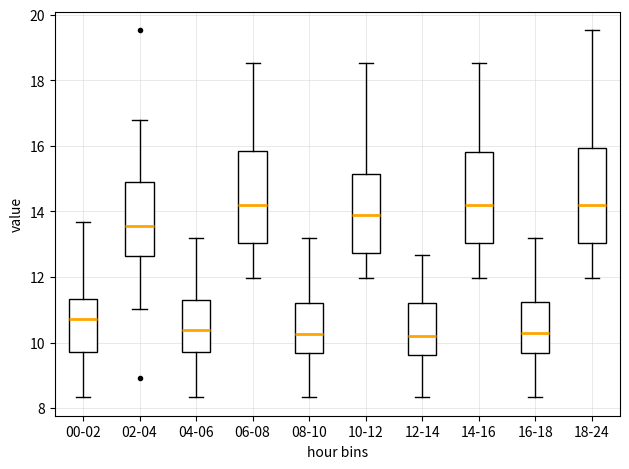

Reading left to right, read every box against the y-axis: the position of its median line, the range the box covers, and the ends of its whiskers. The values are not printed on the chart, so give them approximately, as read against the axis.

00-02: median 10.8, box 9.8 to 11.4, whiskers 8.4 to 13.6
02-04: median 13.6, box 12.6 to 15.0, whiskers 11.0 to 16.8
04-06: median 10.4, box 9.8 to 11.2, whiskers 8.4 to 13.2
06-08: median 14.2, box 13.0 to 15.8, whiskers 12.0 to 18.6
08-10: median 10.2, box 9.6 to 11.2, whiskers 8.4 to 13.2
10-12: median 14.0, box 12.8 to 15.2, whiskers 12.0 to 18.6
12-14: median 10.2, box 9.6 to 11.2, whiskers 8.4 to 12.6
14-16: median 14.2, box 13.0 to 15.8, whiskers 12.0 to 18.6
16-18: median 10.4, box 9.6 to 11.2, whiskers 8.4 to 13.2
18-24: median 14.2, box 13.0 to 16.0, whiskers 12.0 to 19.6